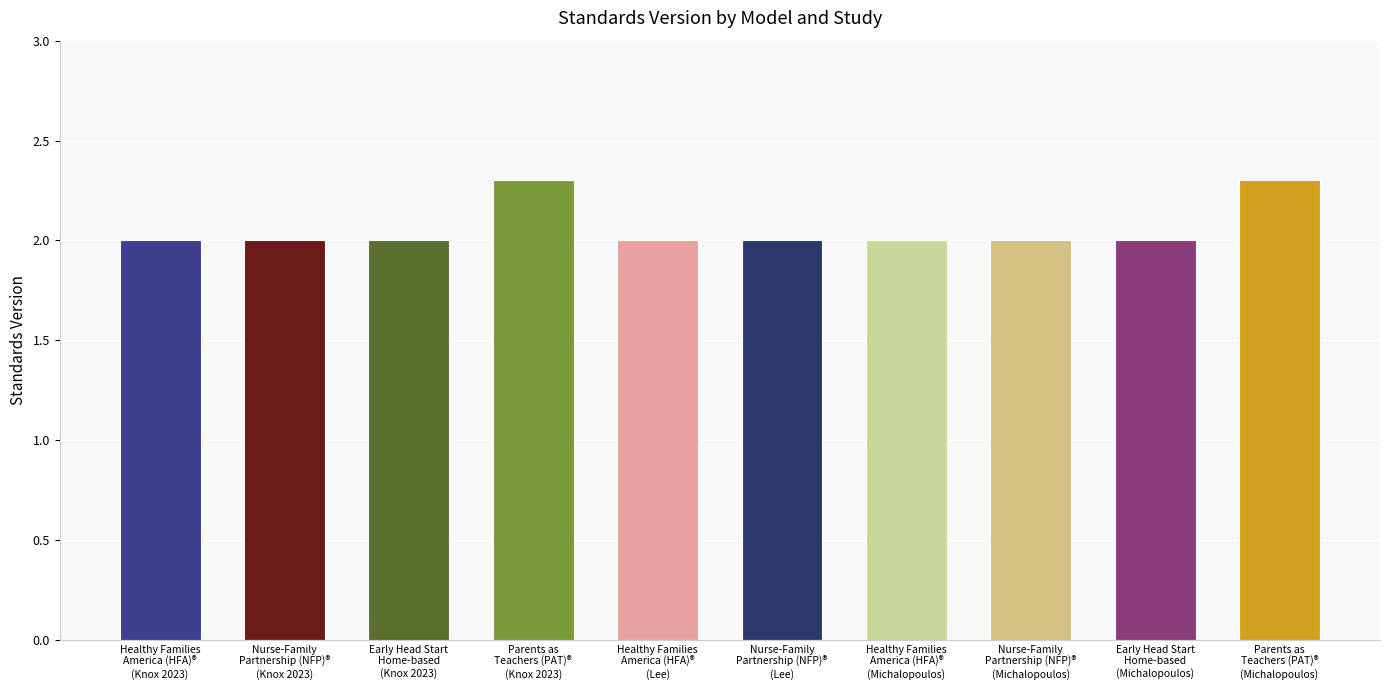

Count the values in the range 2 to 3.

10